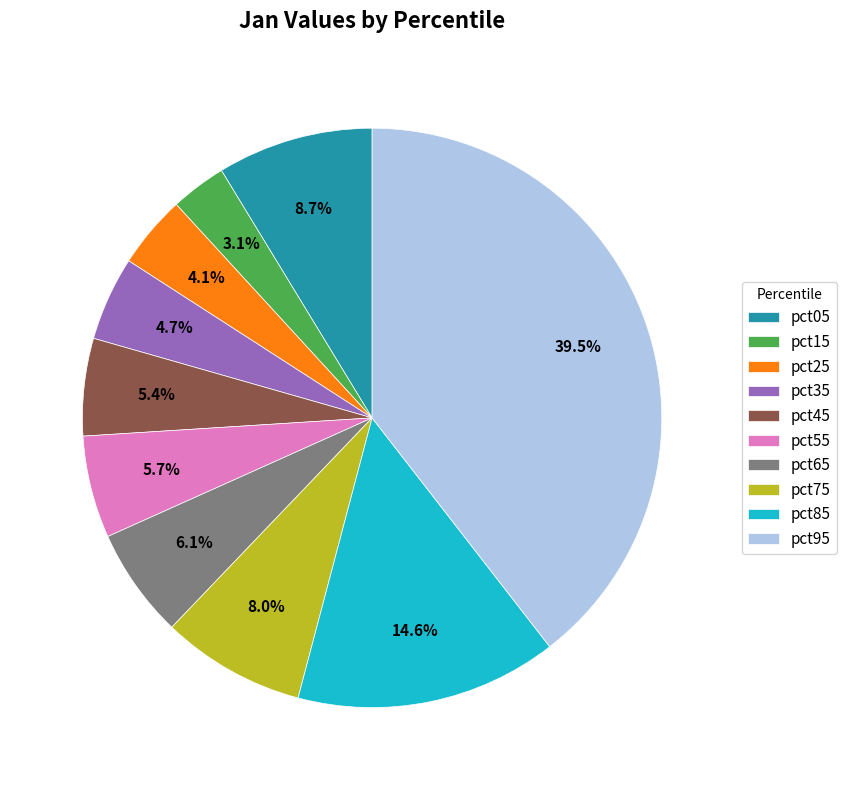

What is the total percentage of pct35 and pct05?

13.4%